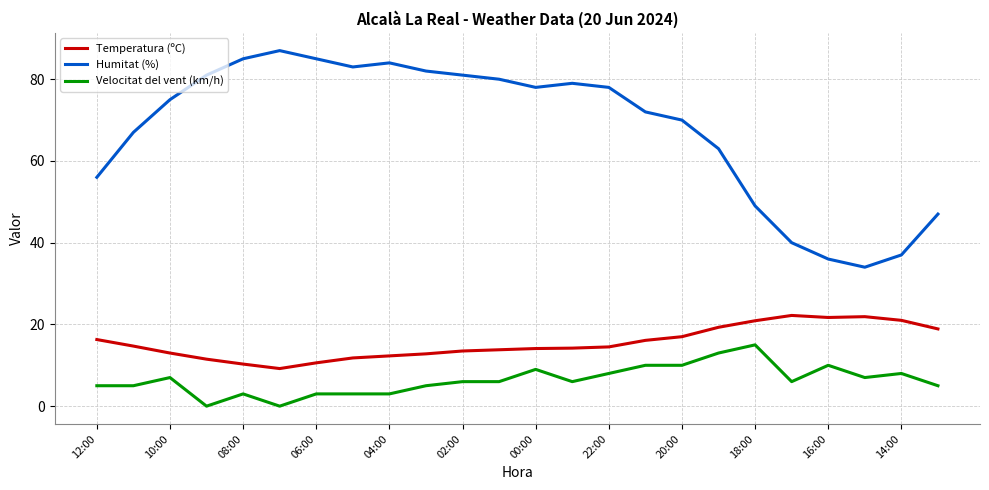

Rank the series by their maximum value, from lowest to highest.

Velocitat del vent (km/h), Temperatura (ºC), Humitat (%)